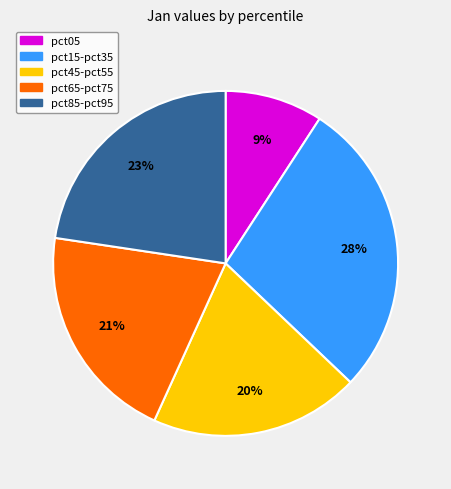

Does any single category account for the majority?

No